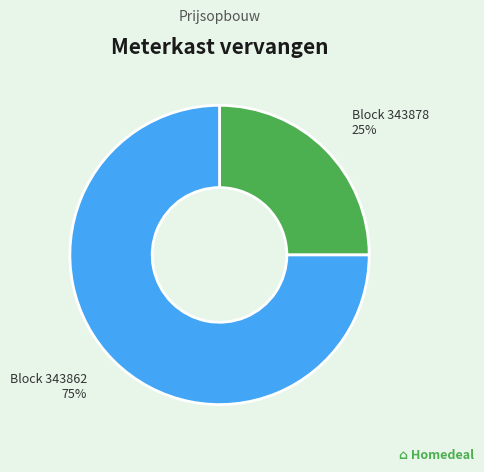

Count the number of slices in the pie.

2